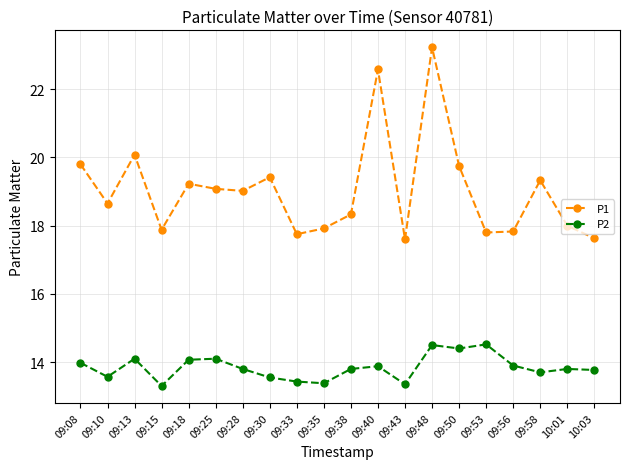

True or false: P2 and P1 cross at least once.

False